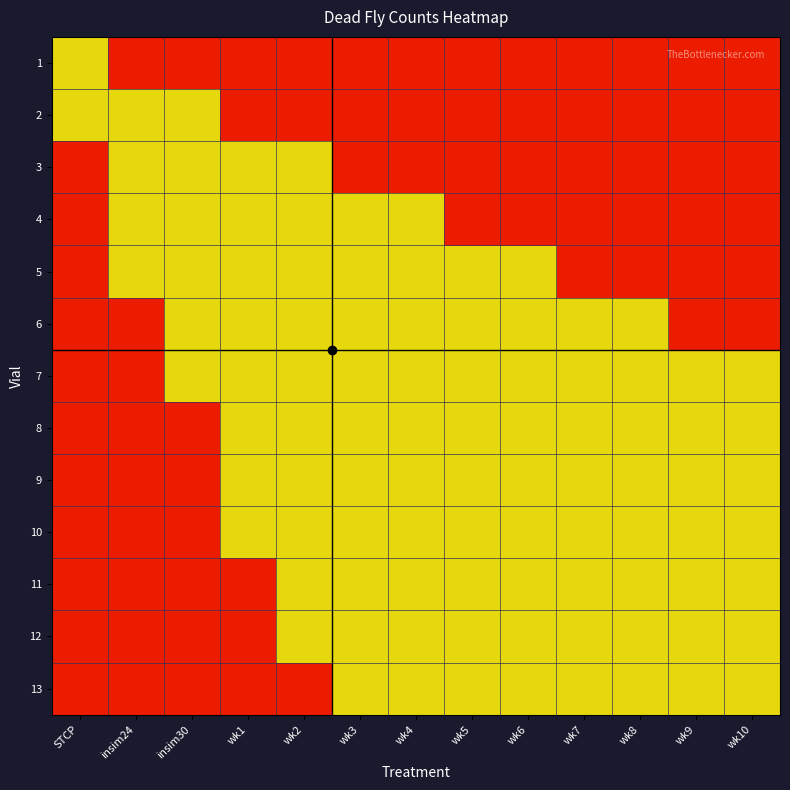

What is the spread (max minus min) of values at wk2?

0.6